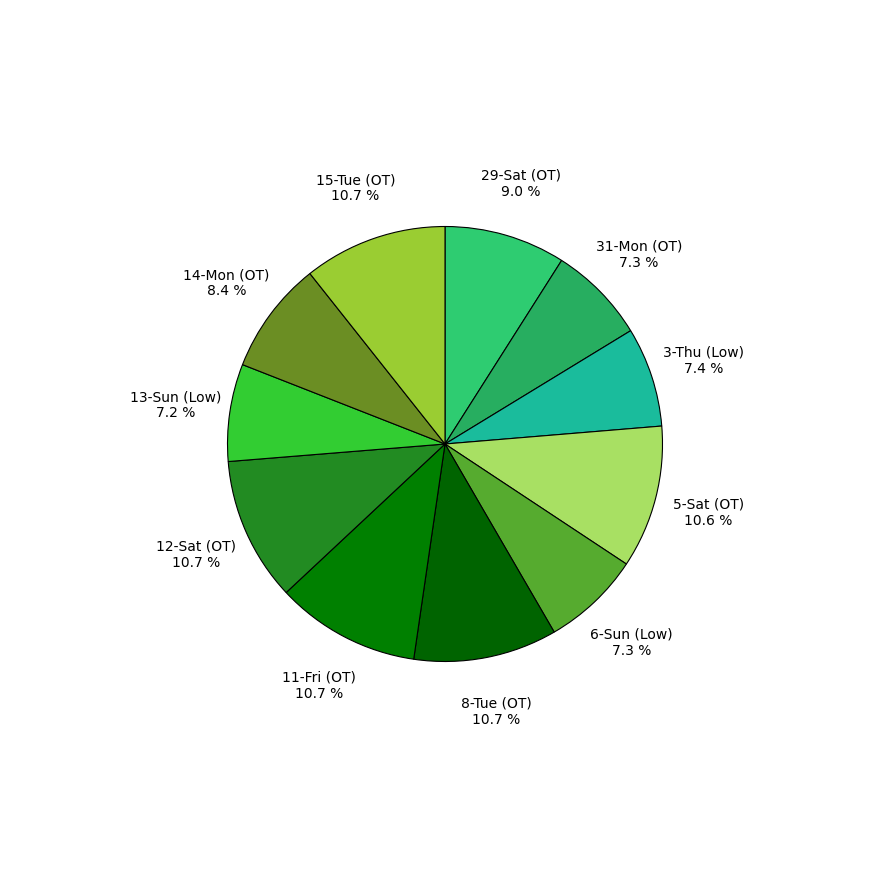

To the nearest percent, what is the average slice percentage?

9%